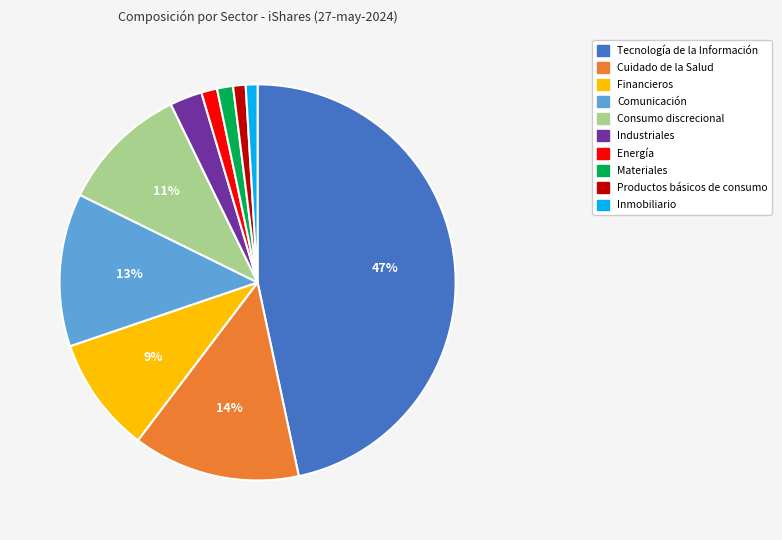

What is the largest slice in the pie chart?

Tecnología de la Información